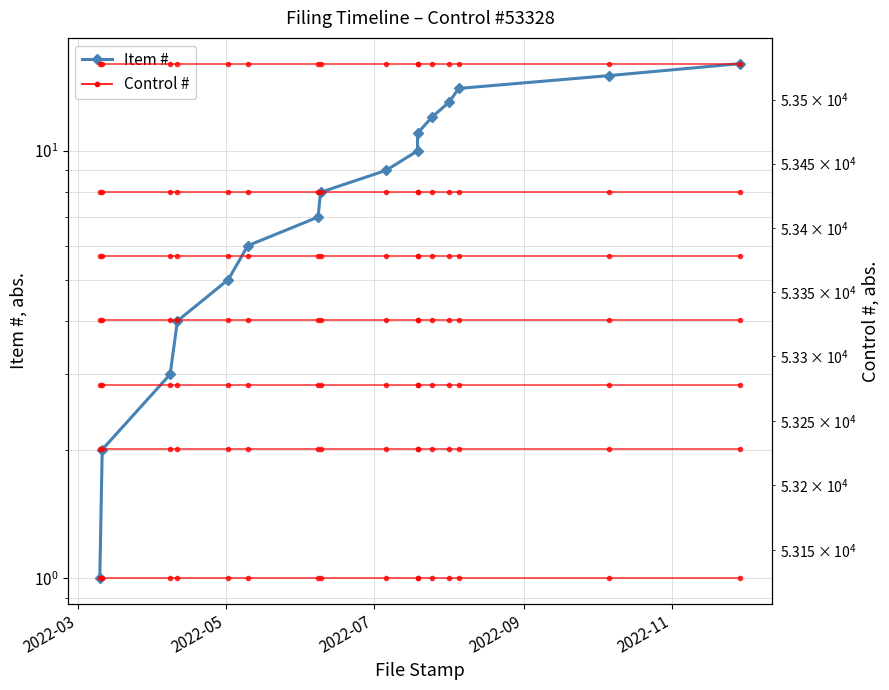

True or false: Control # has more than 2 interior local peaks.

False